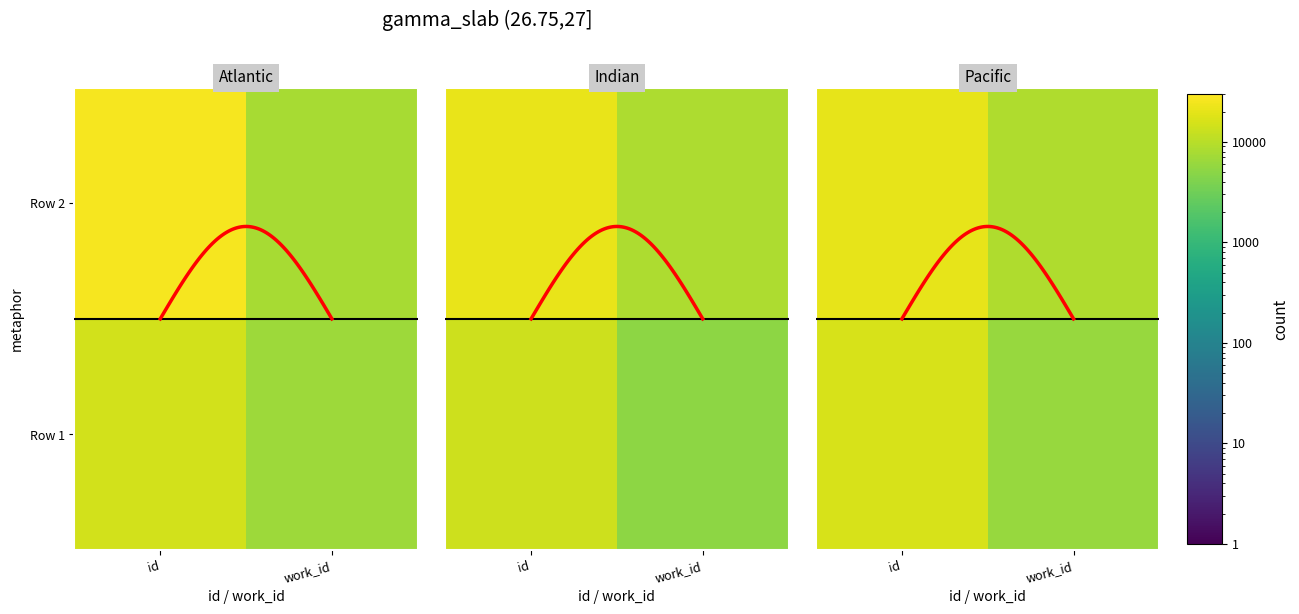

What is the difference between the I believe it may be admitted as a maxim... values at id and work_id?

16575